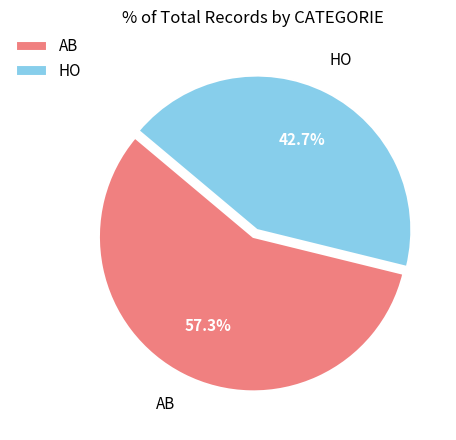

How many segments does this pie chart have?

2